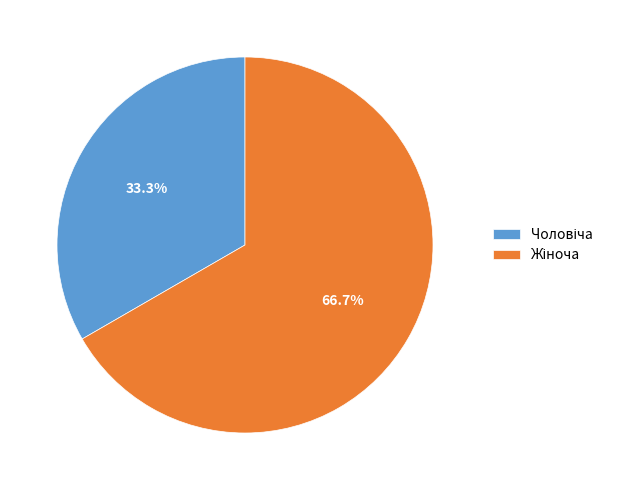

Is there a majority slice in this chart?

Yes